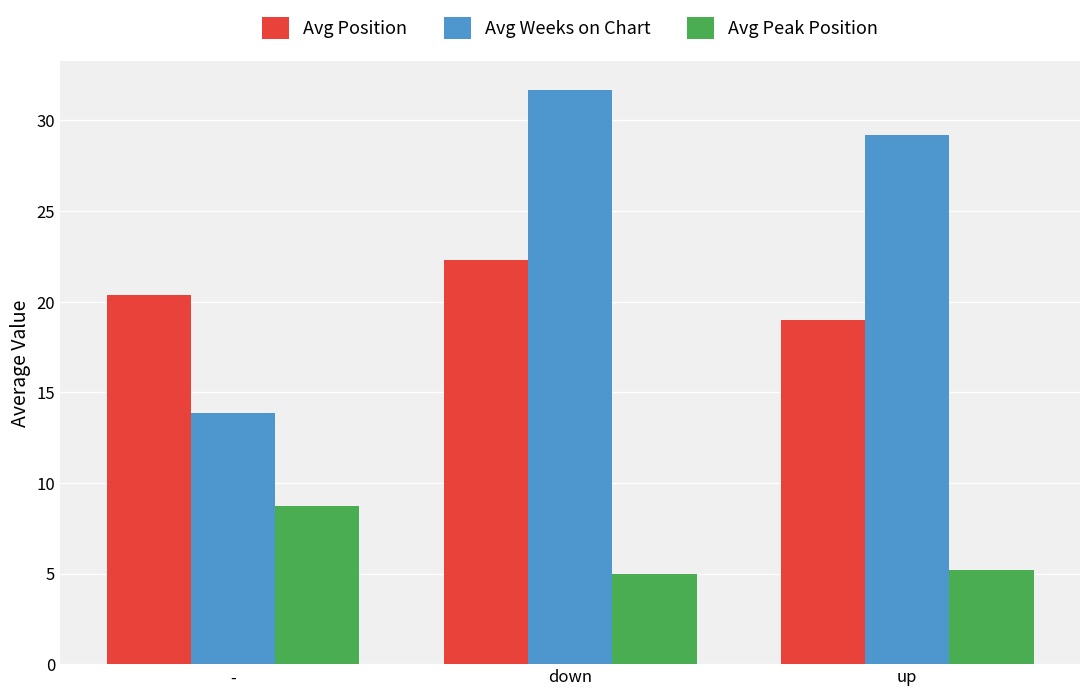

Which series has the widest spread of values?

Avg Weeks on Chart